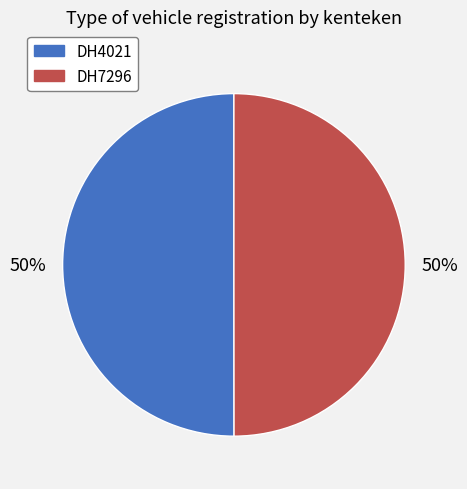

Combined, do DH7296 and DH4021 account for over 50%?

Yes